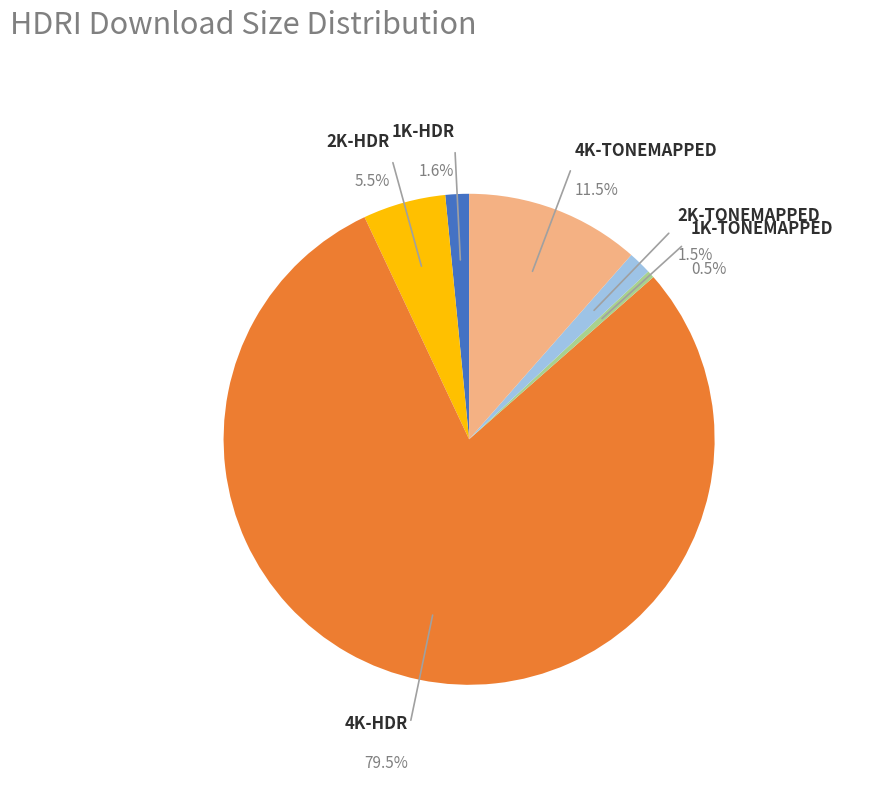

Is it true that 1K-HDR is 2% of the pie?

True